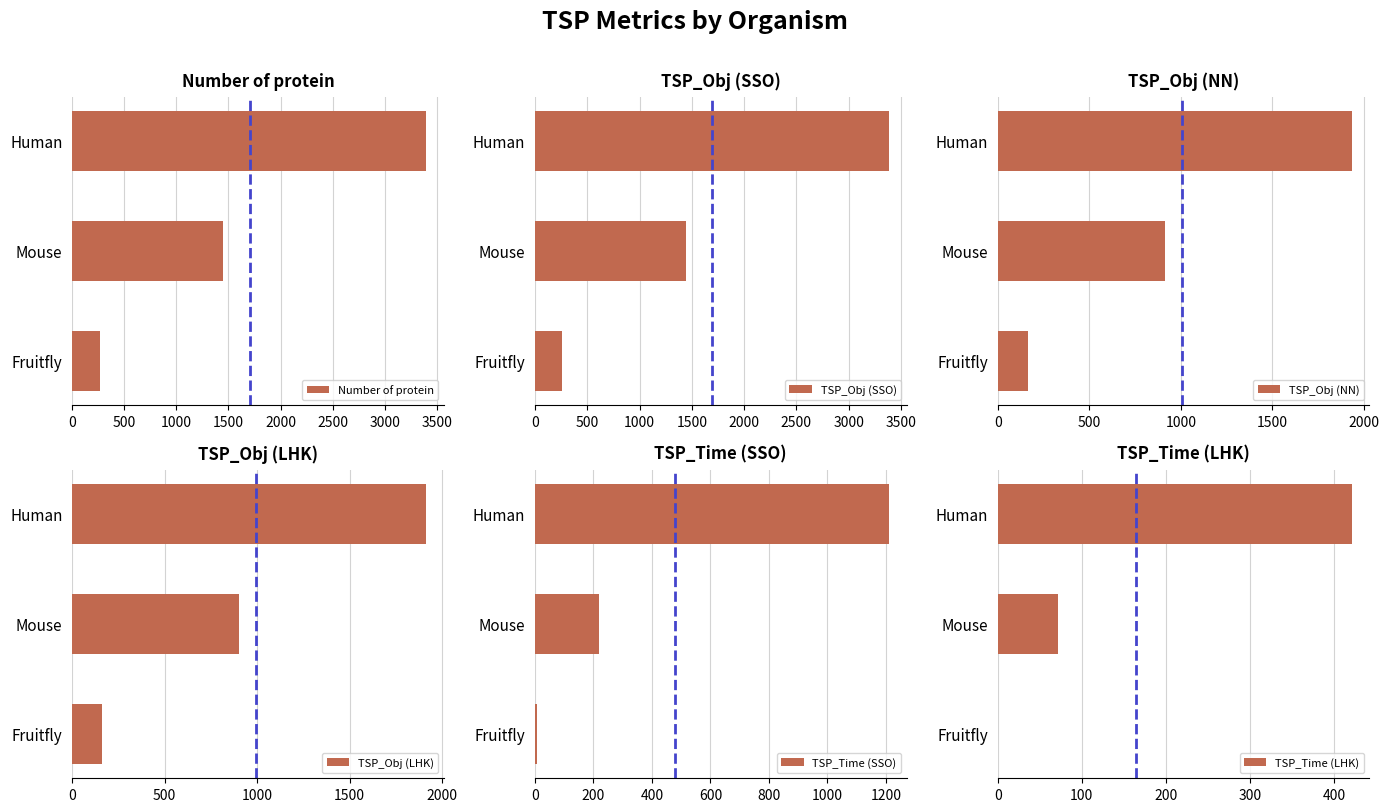

Which category has the highest value in the TSP_Time (LHK) series?

Human